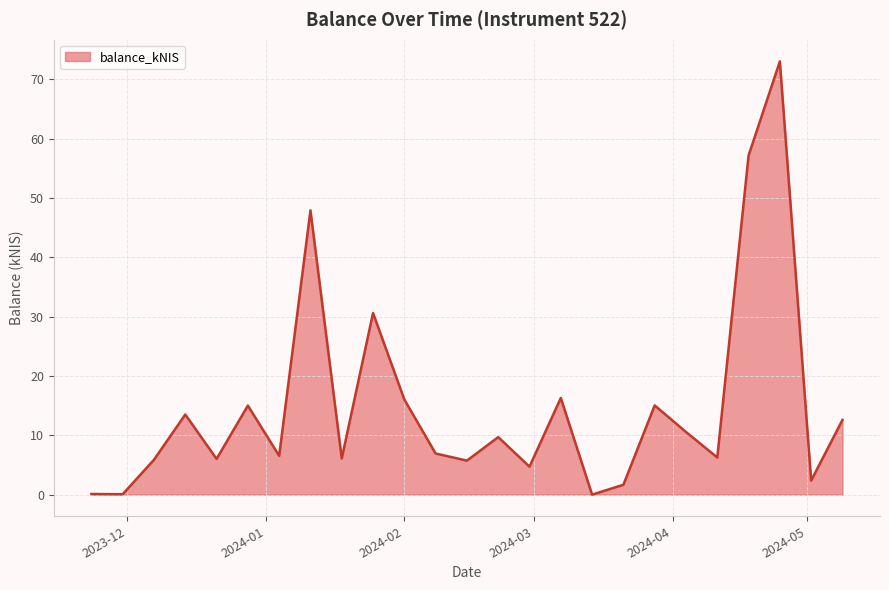

What is the difference between the maximum and minimum values?

73.0